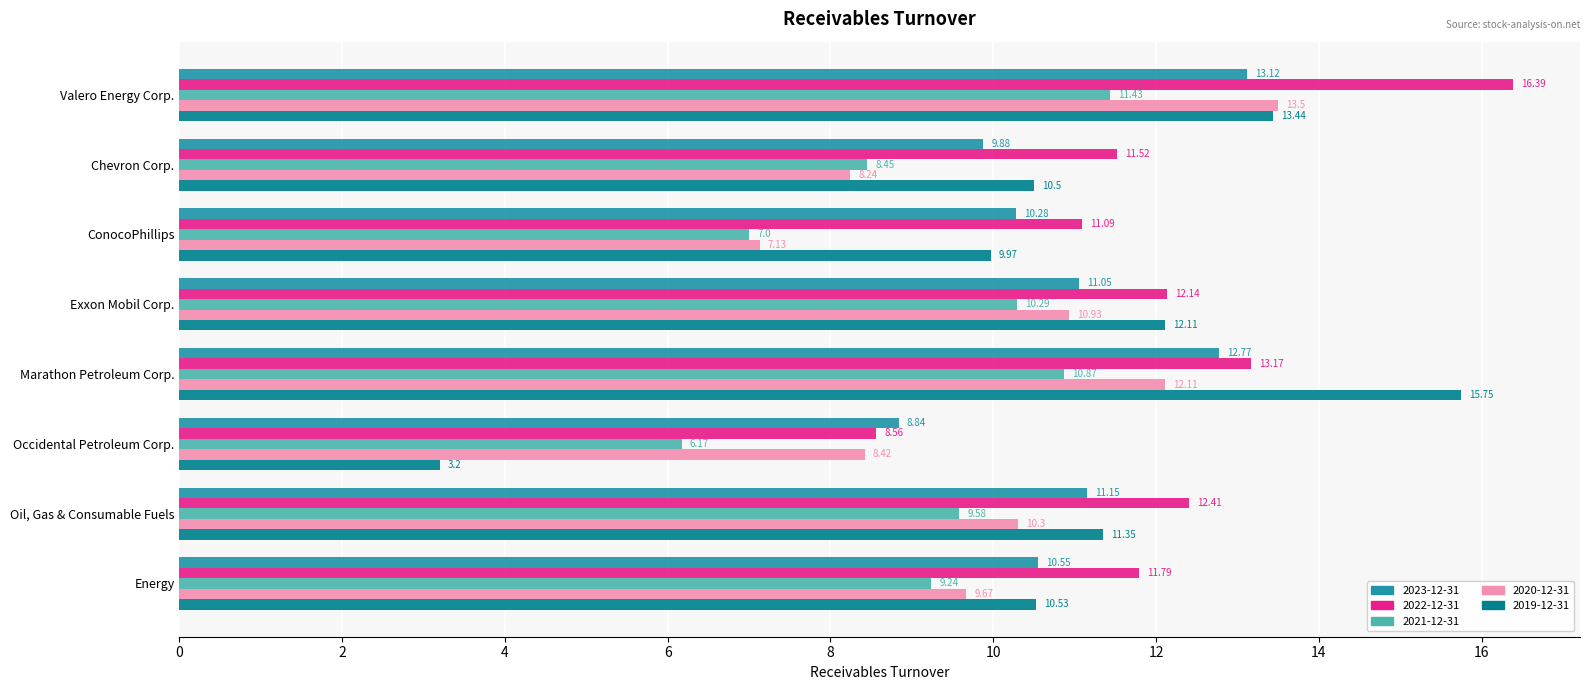

Rank the series at Exxon Mobil Corp. from highest to lowest value.

2022-12-31, 2019-12-31, 2023-12-31, 2020-12-31, 2021-12-31